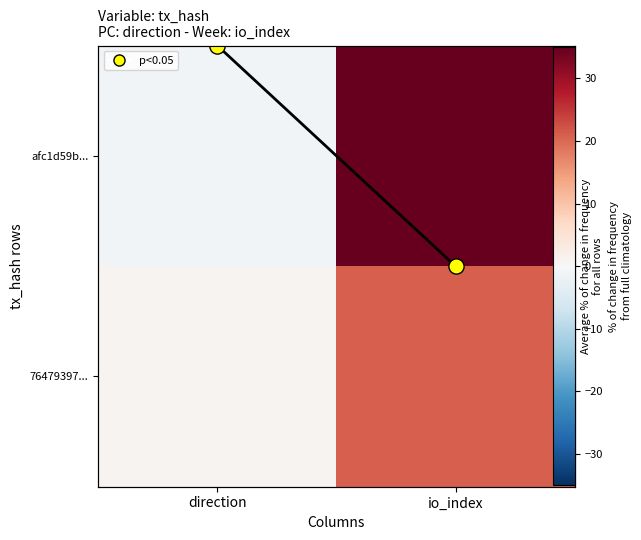

Count the number of categories in the chart.

2